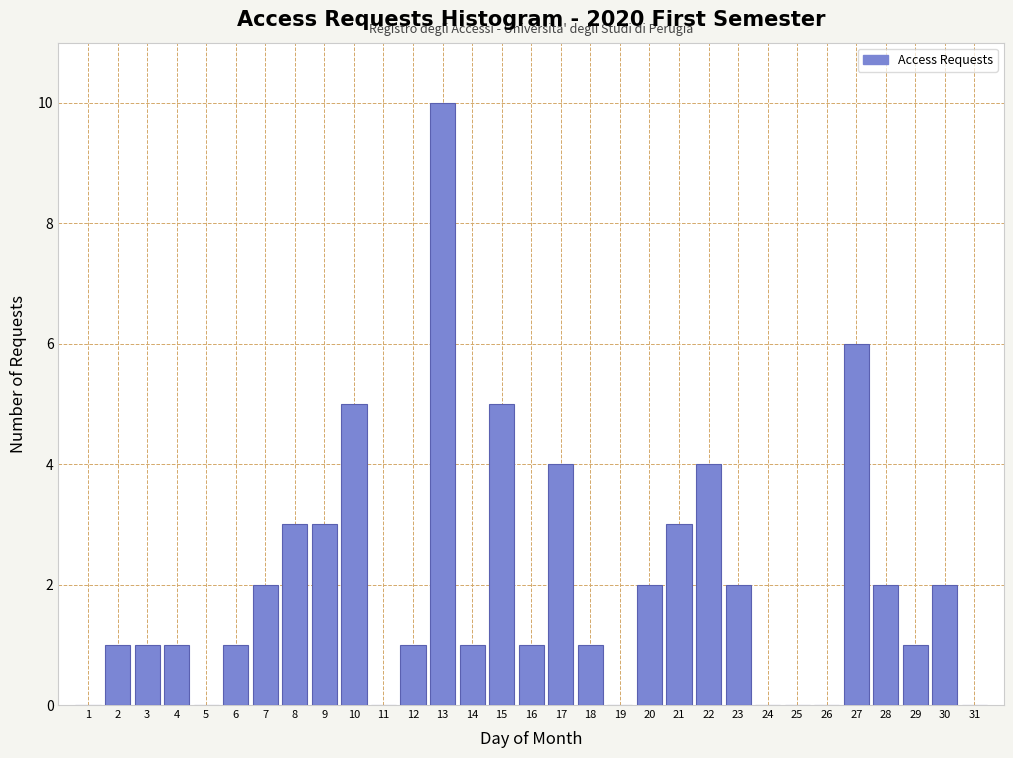

What is the height of the bar covering 15.5 to 16.5 on the x-axis? The values are not printed on the chart, so give them approximately, as read against the axis.

1